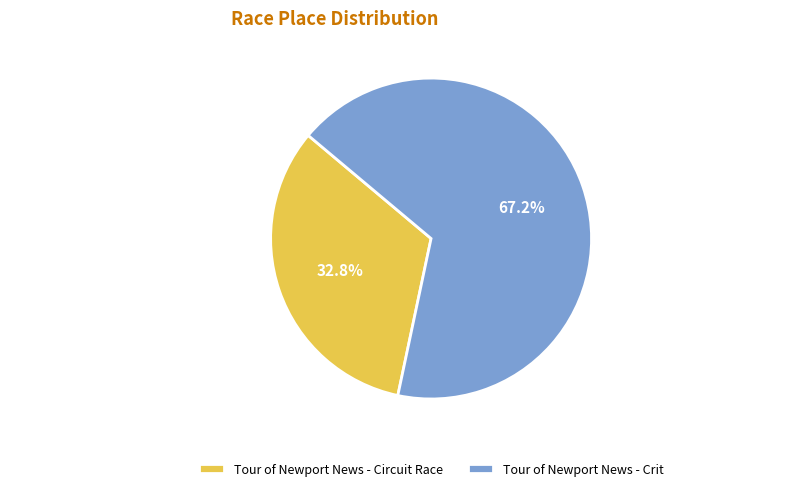

The Tour of Newport News - Crit slice represents 67% of the pie. True or false?

True